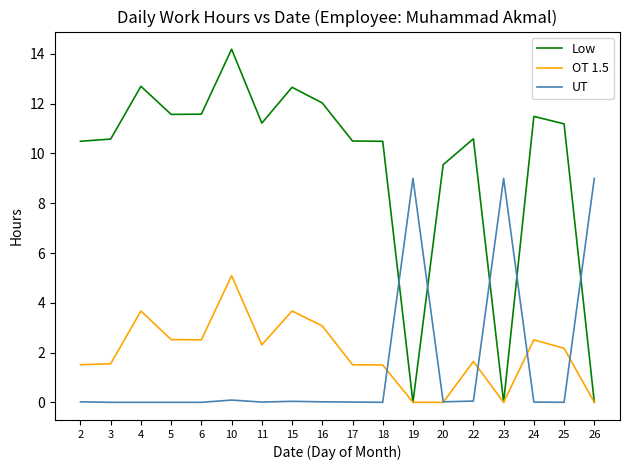

Count the number of categories in the chart.

18